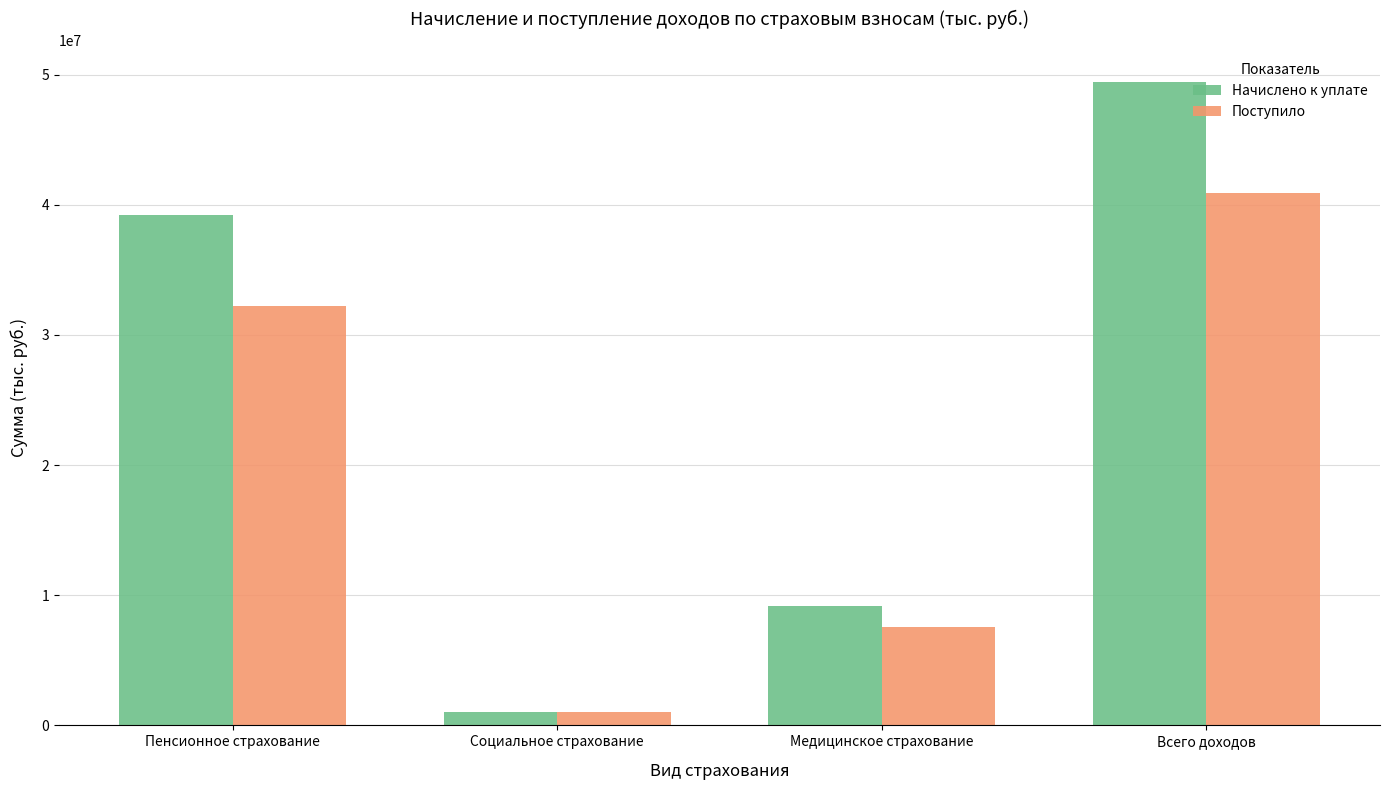

The Начислено к уплате series shows 62822163 at Пенсионное страхование. True or false?

False